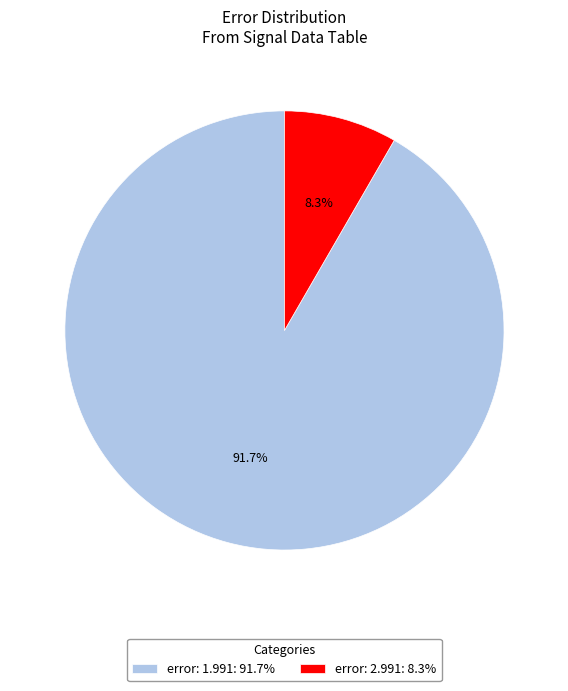

Is there any slice that represents more than half of the pie?

Yes